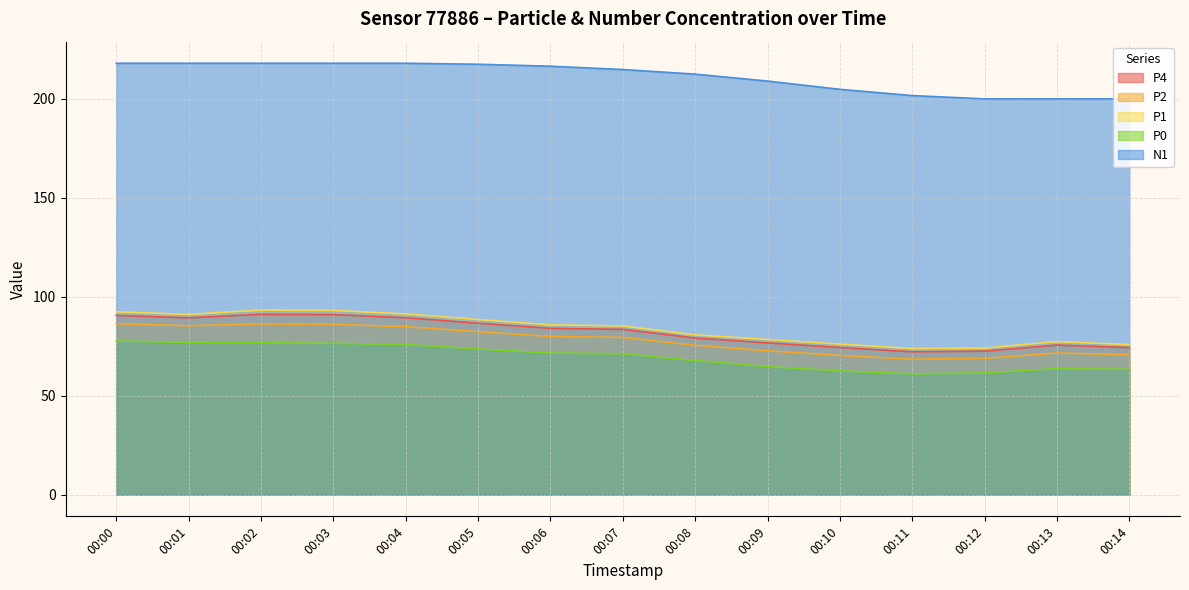

Which series has the largest total across all categories?

N1